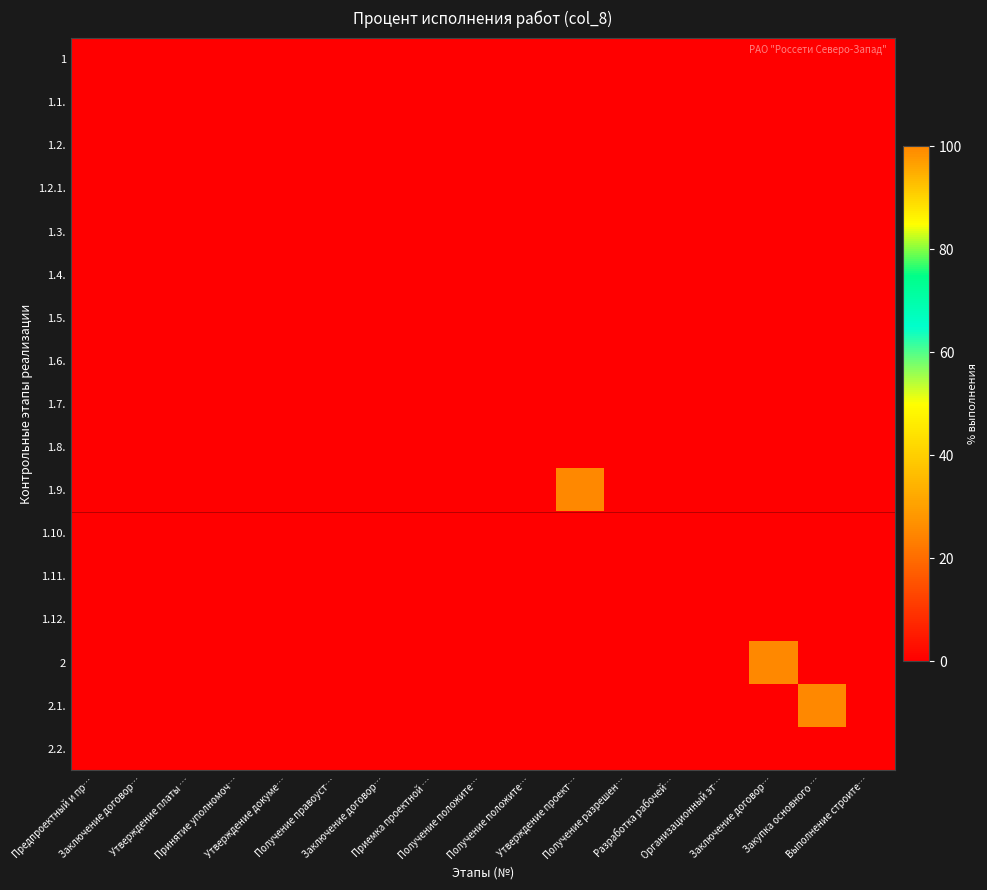

At which category is the sum across all series the highest?

Утверждение проект…